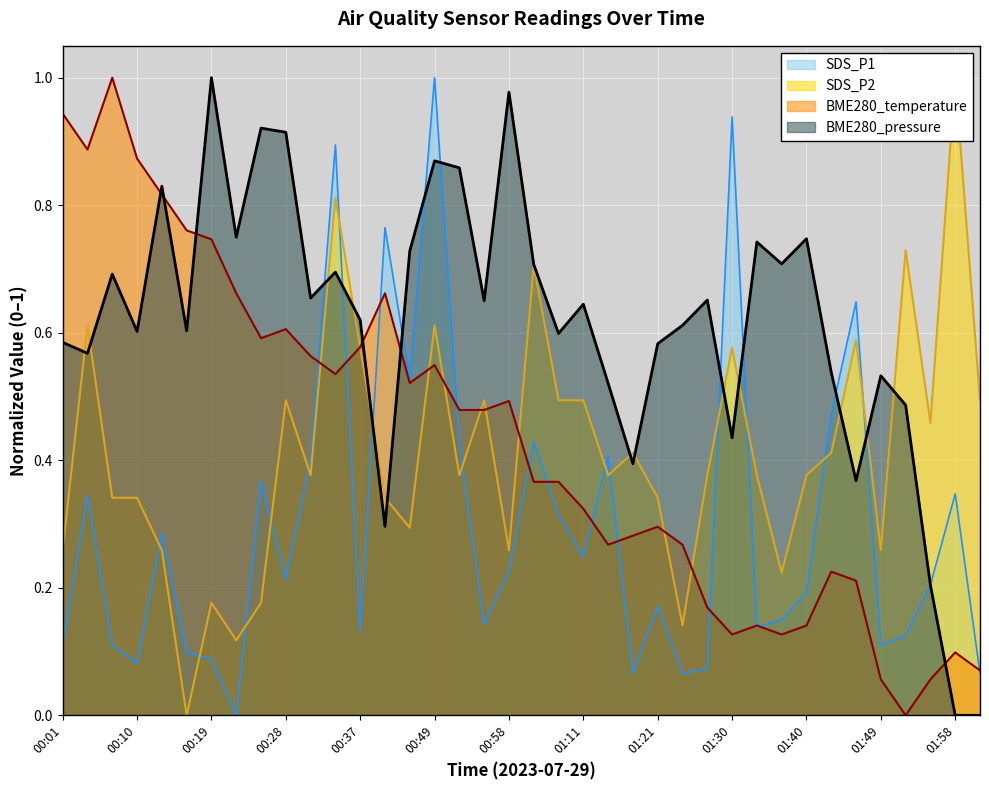

What is the value of the BME280_pressure point at the 6th from the left?

0.6